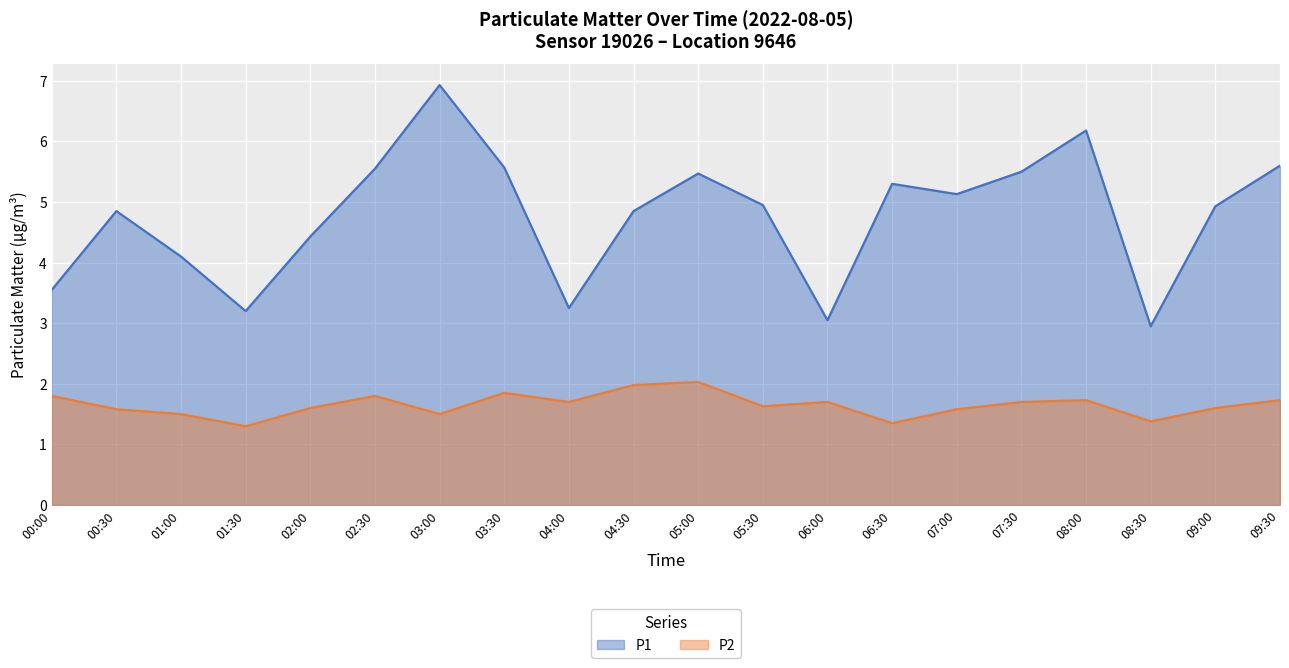

At which category does P2 reach its first local peak?

02:30